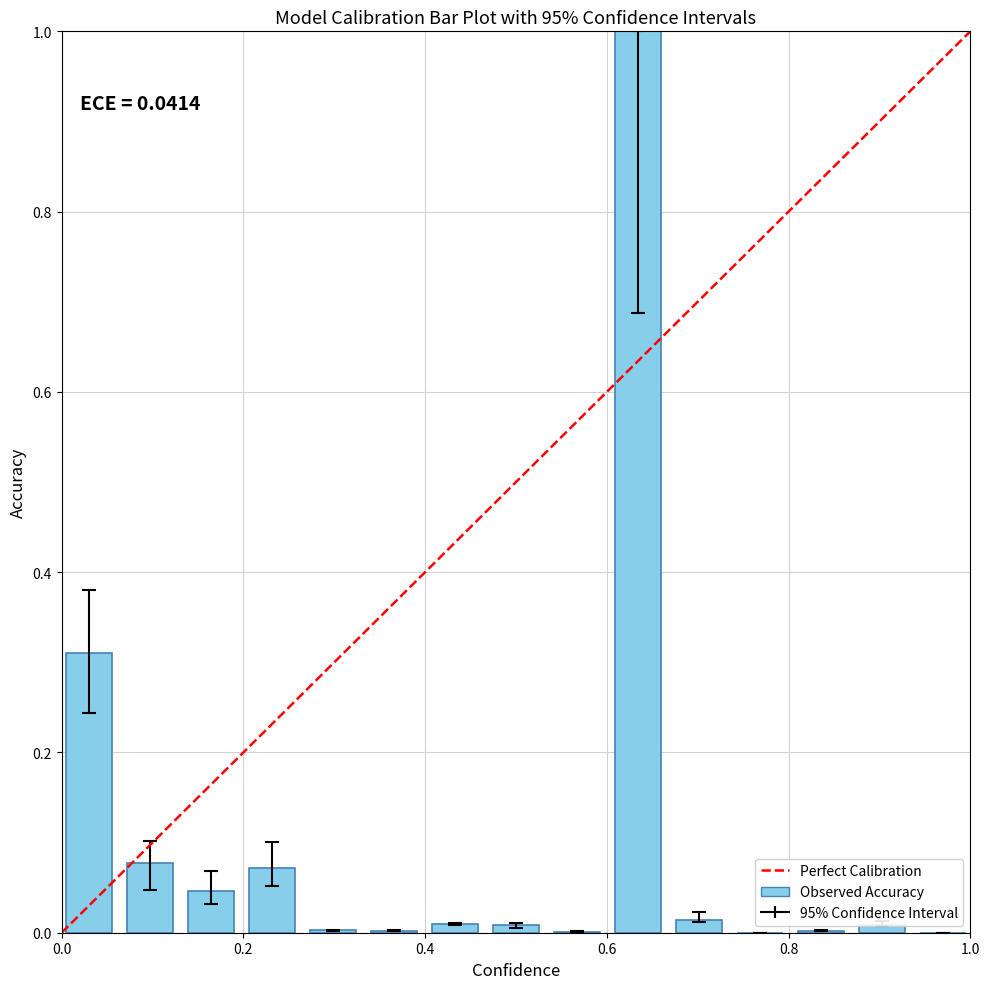

What is the sum of all values?

1.6